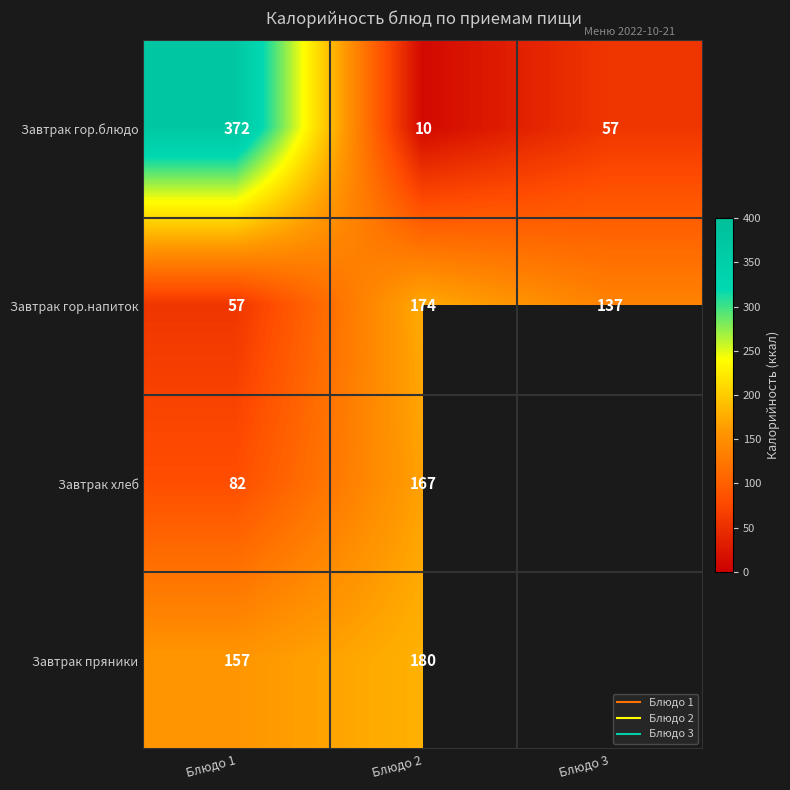

The value of Завтрак пряники at Блюдо 2 is 180.0. True or false?

True